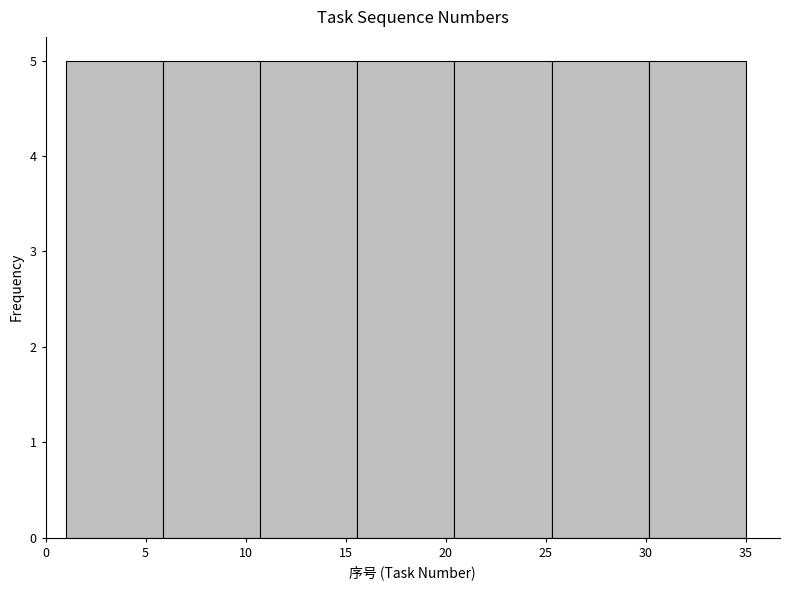

What is the height of the bar covering 20.5 to 25.5 on the x-axis? Neither the bar edges nor the heights are printed on the chart, so give them approximately, as read against the axes.

5